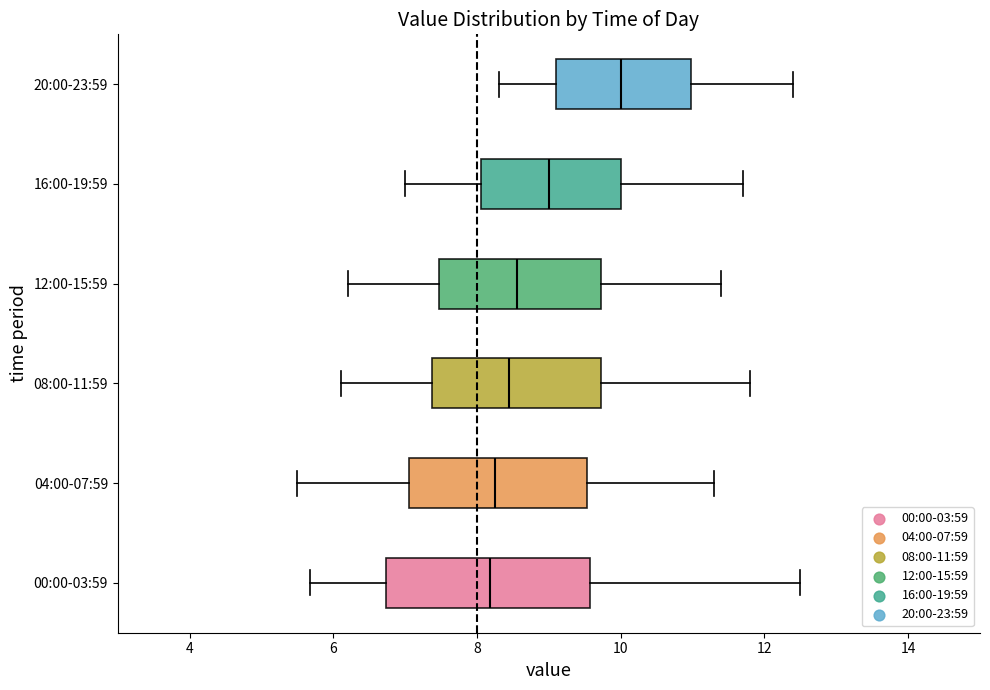

Reading bottom to top, read every box against the x-axis: the position of its median line, the range the box covers, and the ends of its whiskers. The values are not printed on the chart, so give them approximately, as read against the axis.

00:00-03:59: median 8.2, box 6.8 to 9.6, whiskers 5.6 to 12.6
04:00-07:59: median 8.2, box 7.0 to 9.6, whiskers 5.6 to 11.4
08:00-11:59: median 8.4, box 7.4 to 9.8, whiskers 6.2 to 11.8
12:00-15:59: median 8.6, box 7.4 to 9.8, whiskers 6.2 to 11.4
16:00-19:59: median 9.0, box 8.0 to 10.0, whiskers 7.0 to 11.8
20:00-23:59: median 10.0, box 9.2 to 11.0, whiskers 8.4 to 12.4